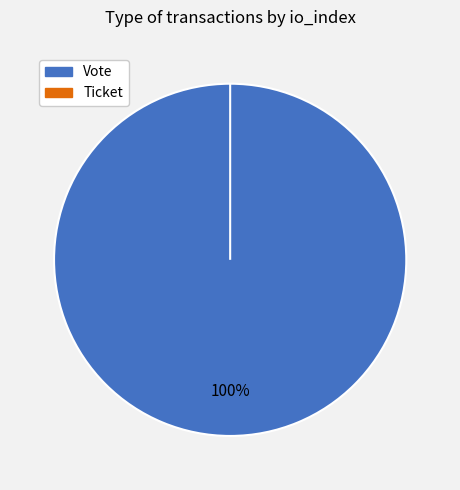

Is the sum of Ticket and Vote greater than half?

Yes